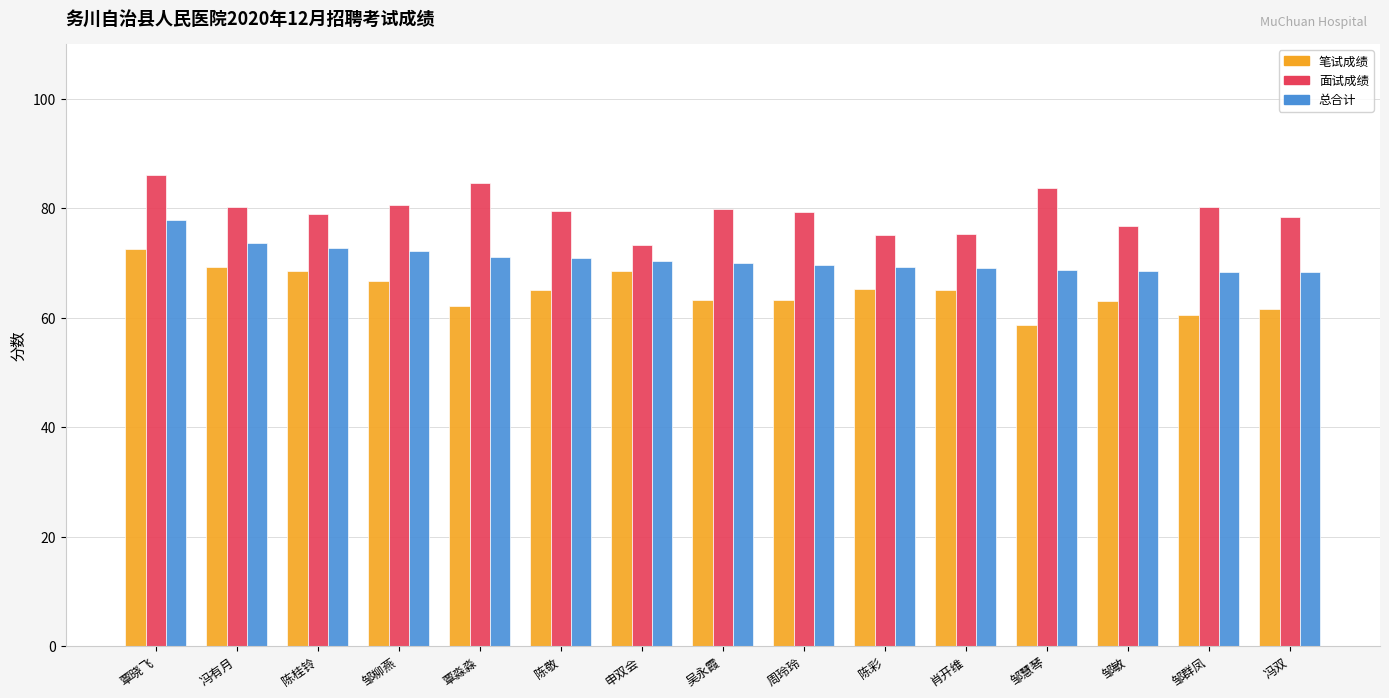

How many bars are there in total?

45